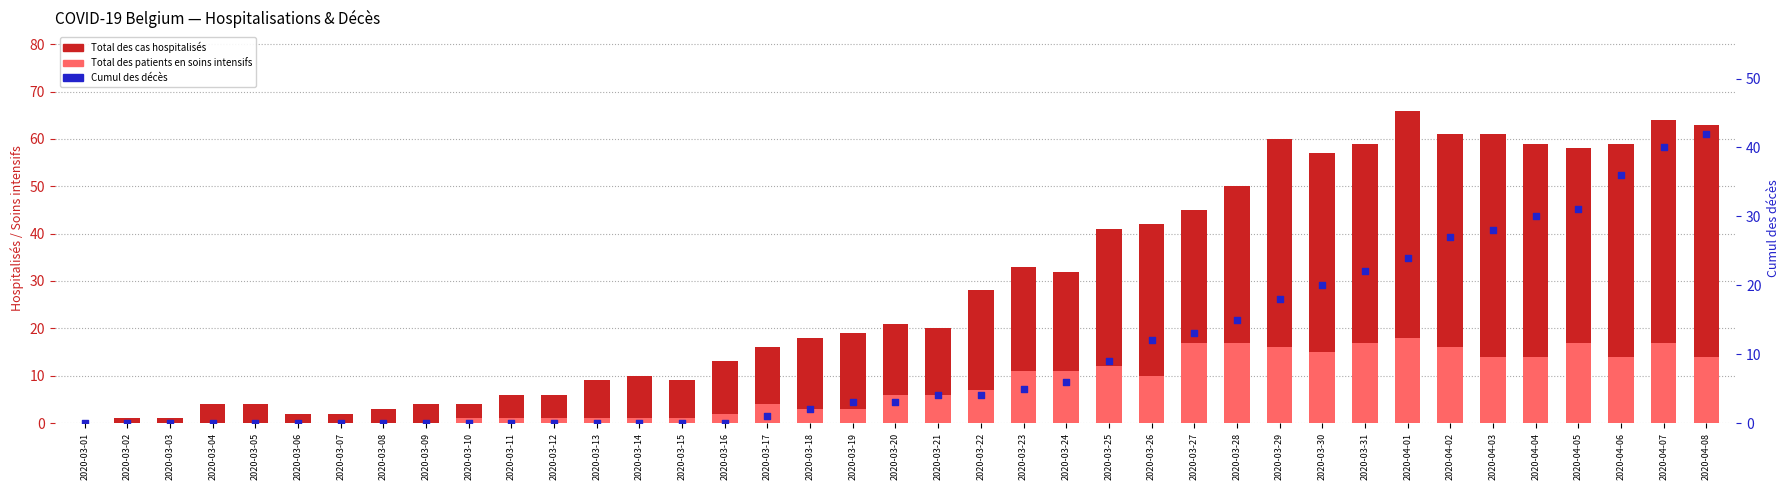

At how many categories does at least one series exceed 29?

17